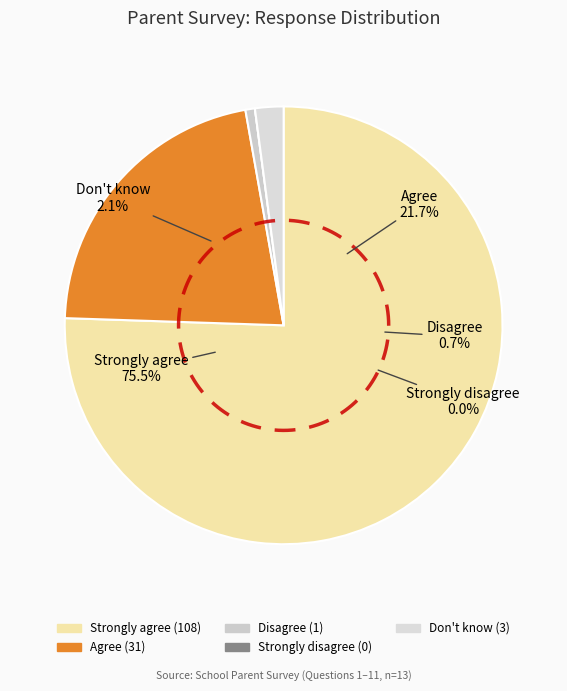

Which slice is the largest?

Strongly agree